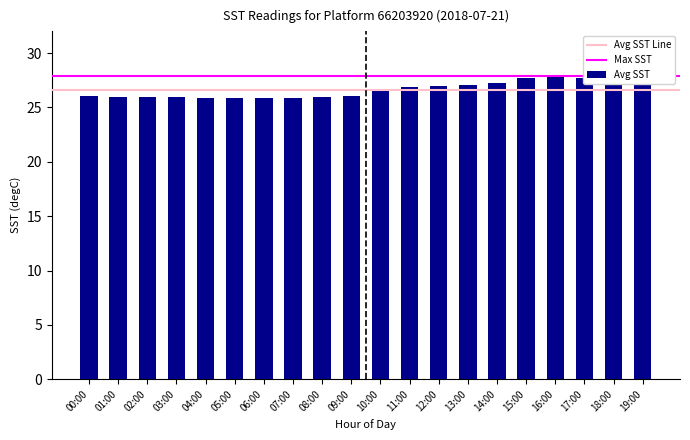

What is the label of the 7th bar from the right?

13:00